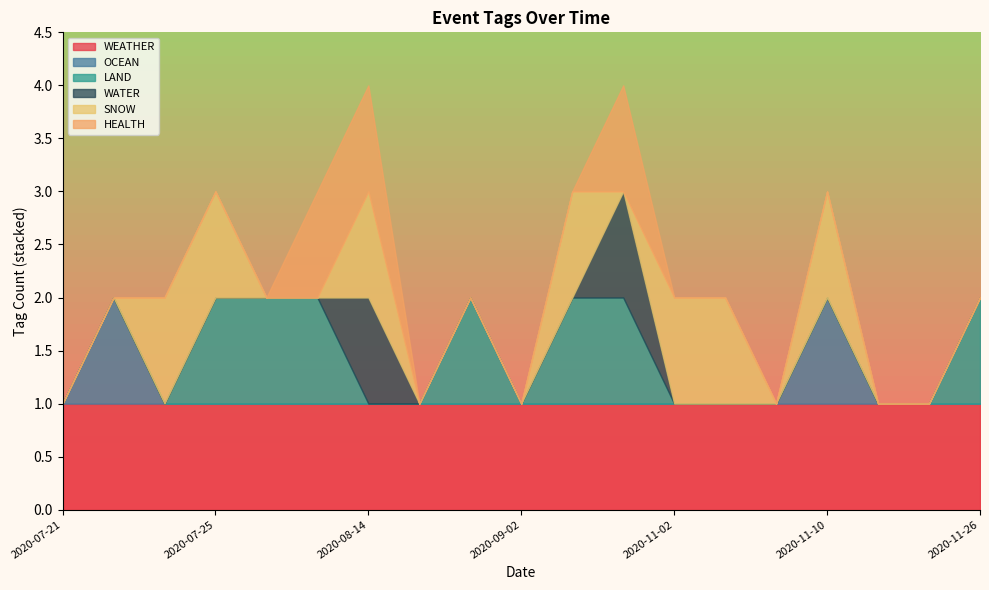

Which has a higher value, 2020-08-11 or 2020-07-24?

2020-08-11